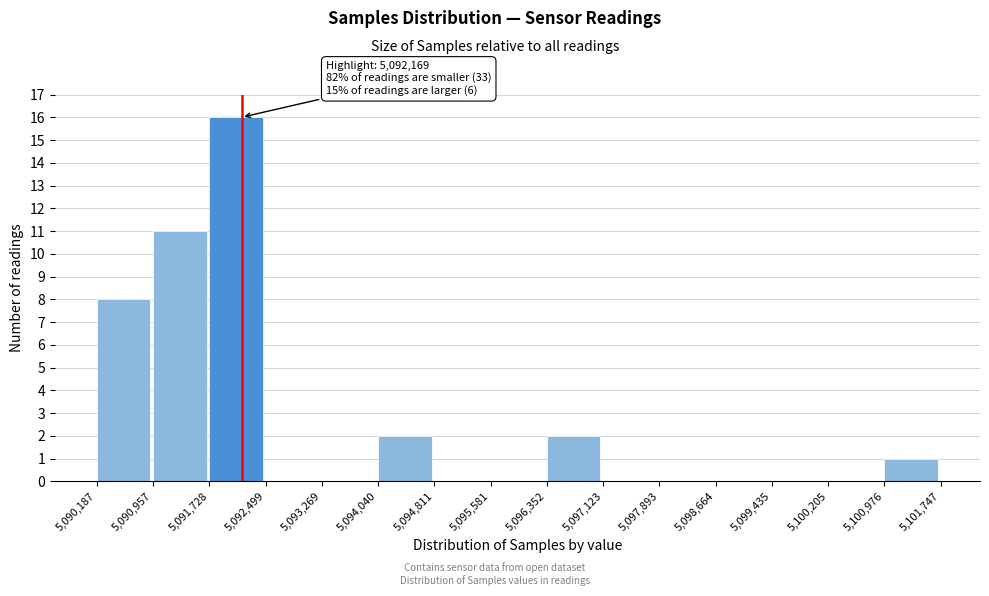

Over which range of the x-axis is the bar tallest?

5,091,728 to 5,092,499